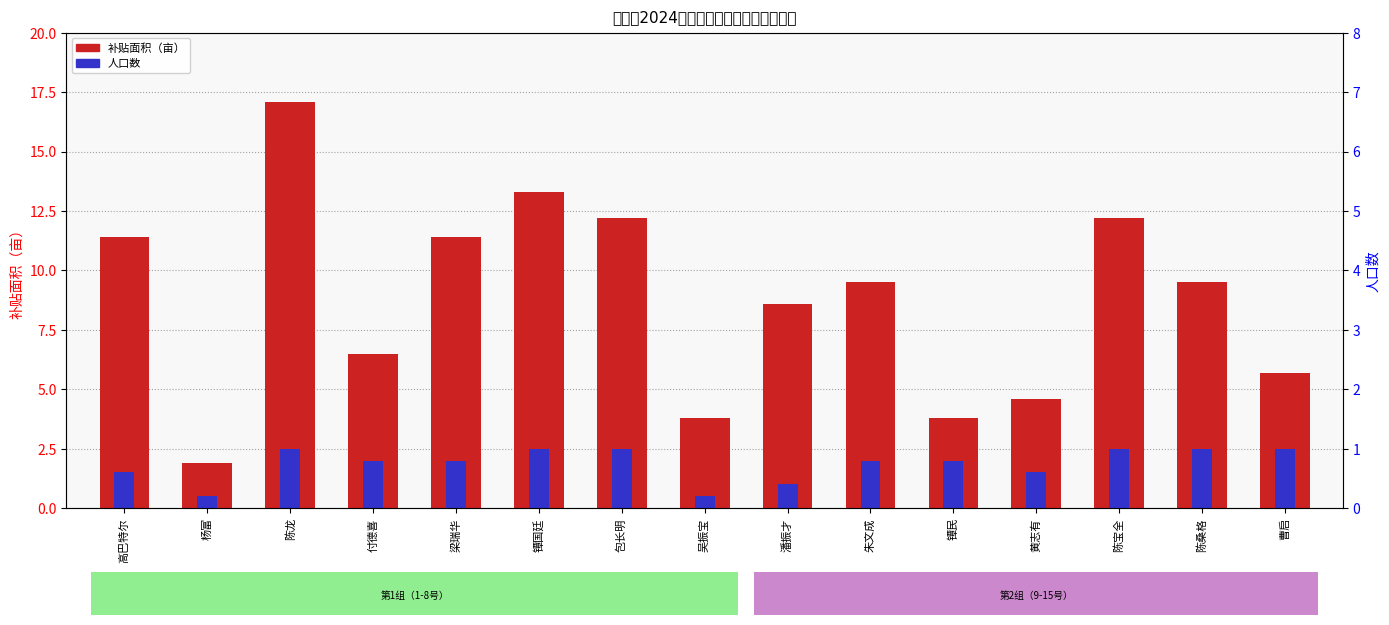

Which series has the largest total across all categories?

补贴面积（亩）